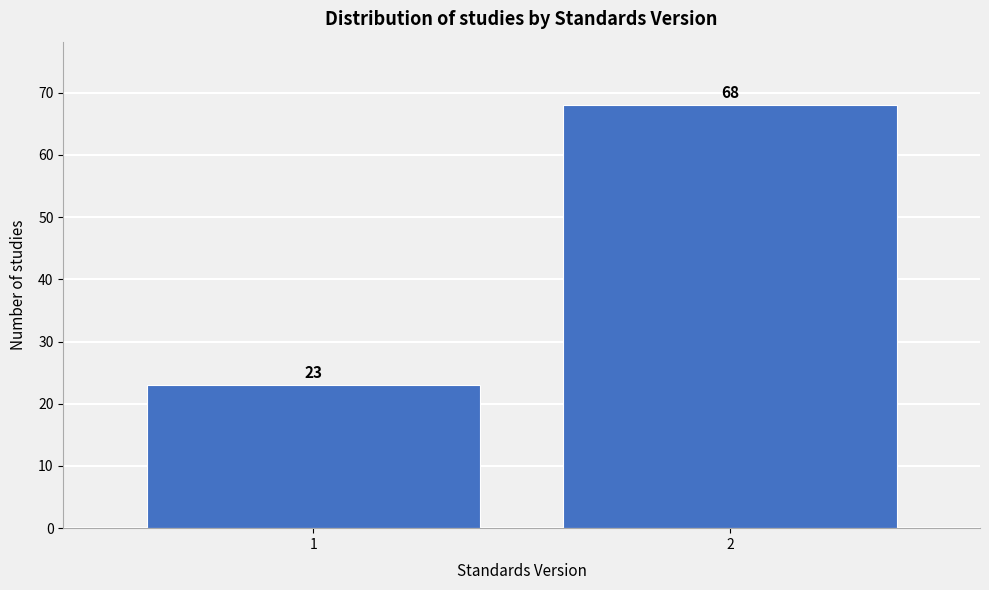

Reading right to left, what are all the values shown in this chart?

2=68	1=23